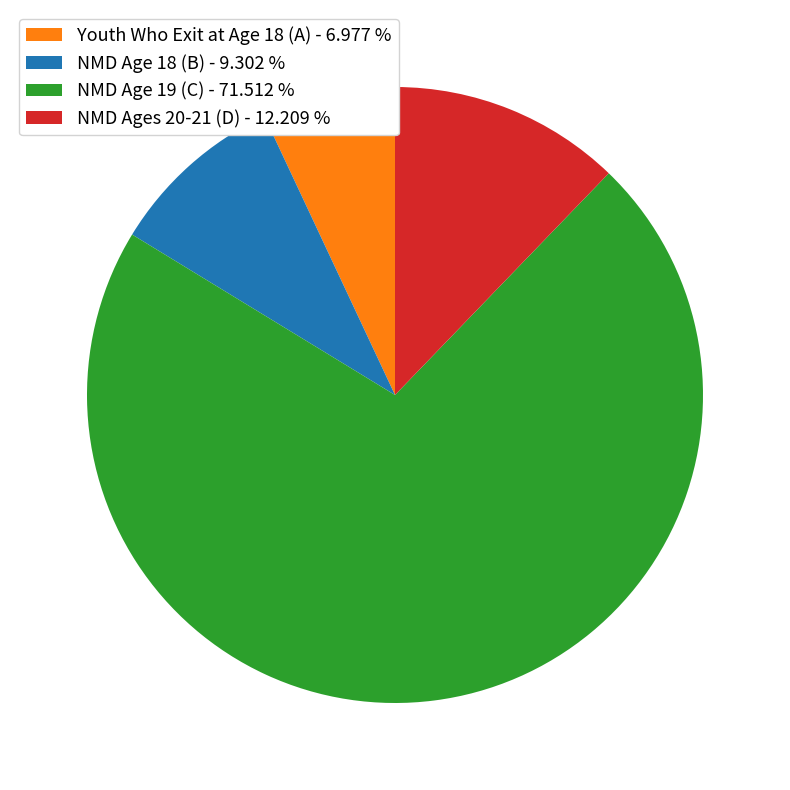

How many segments does this pie chart have?

4